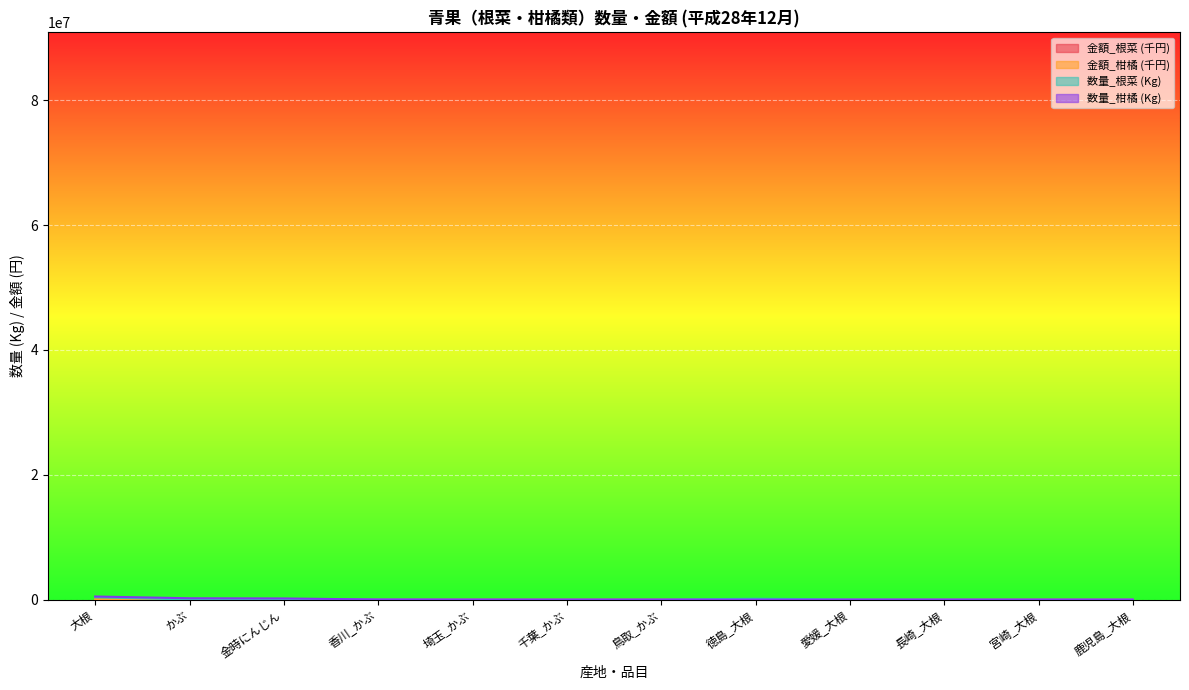

In 金額_柑橘, how many points are higher than both neighbors (excluding endpoints)?

1